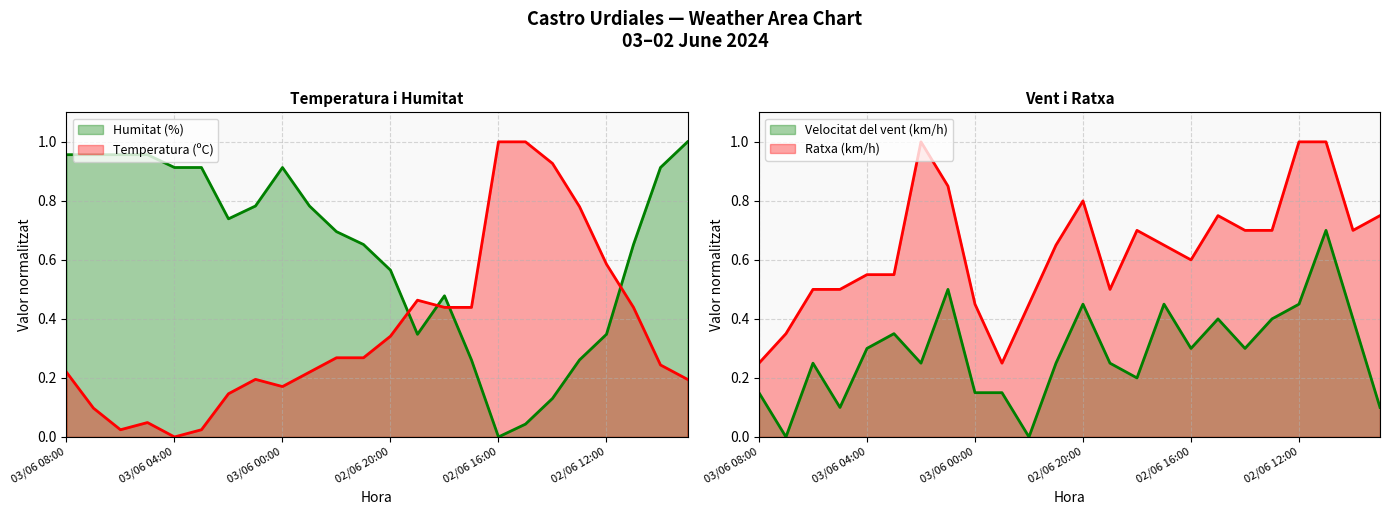

True or false: Ratxa (km/h) and Humitat (%) cross at least once.

True